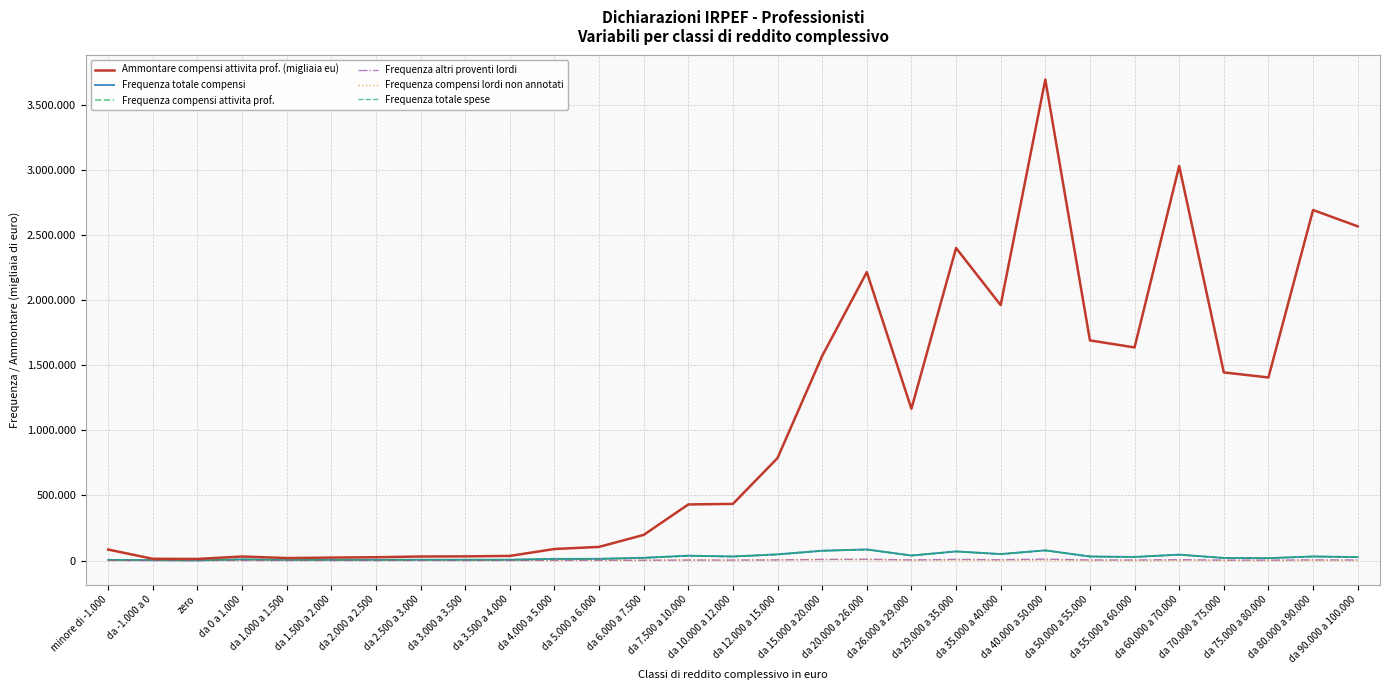

Is it true that Frequenza compensi lordi non annotati equals 1264 at da 3.000 a 3.500?

False